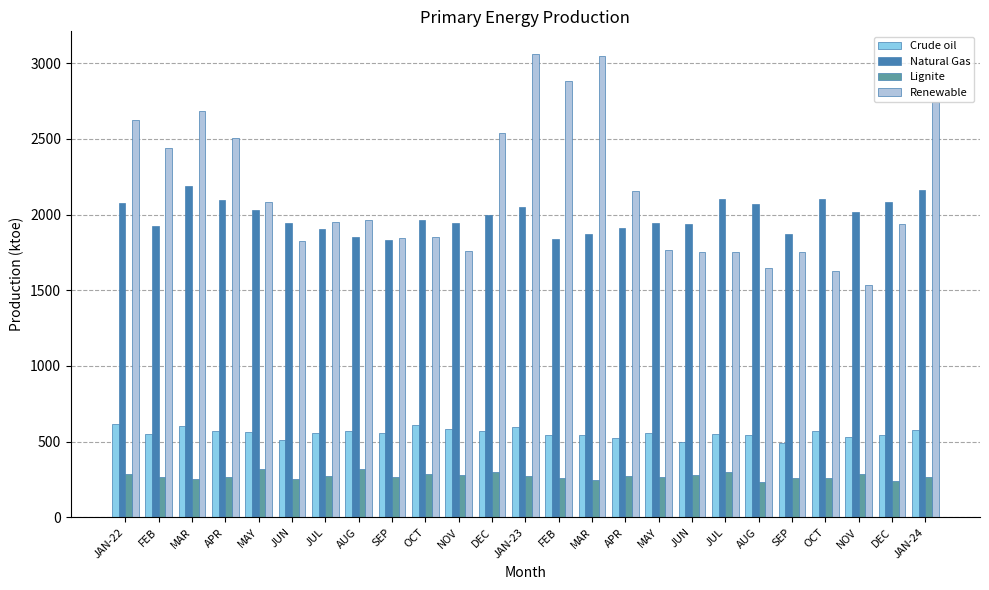

What is the average value of the Natural Gas series?

1988.0